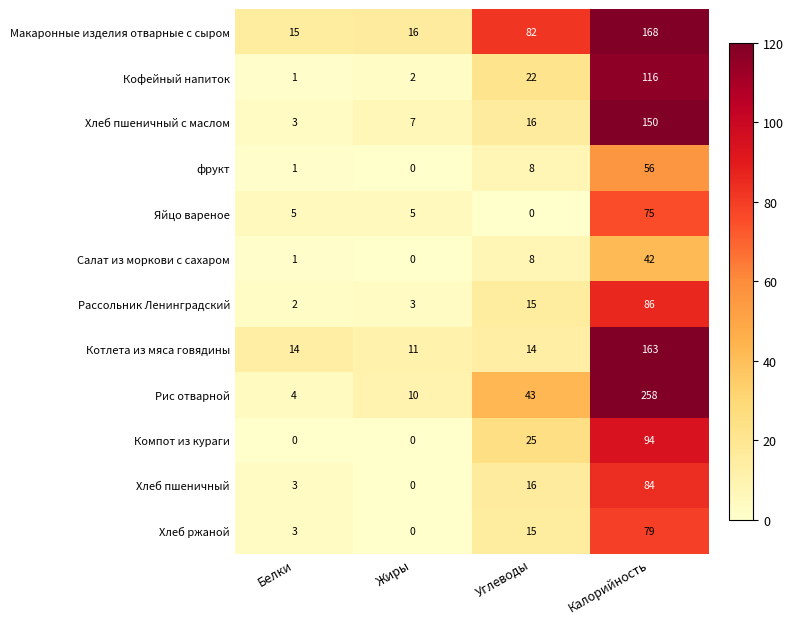

At how many categories does at least one series exceed 63?

2